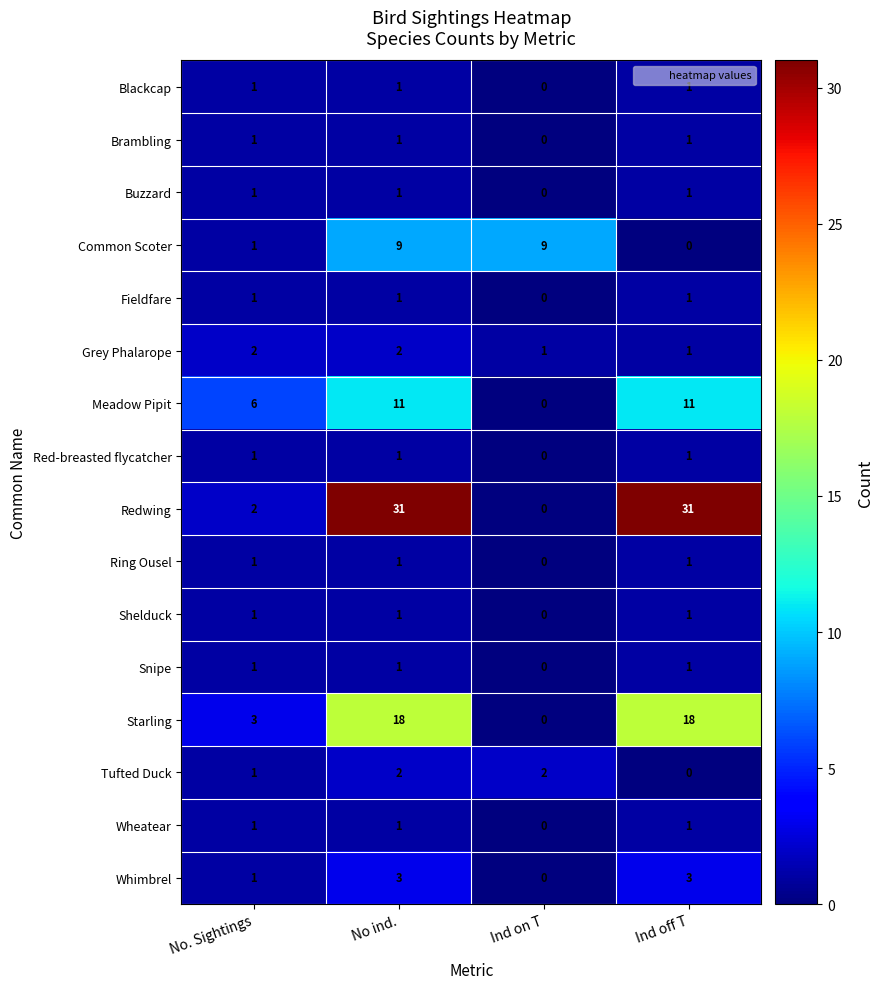

Where is Starling nearest to the value 9?

No. Sightings